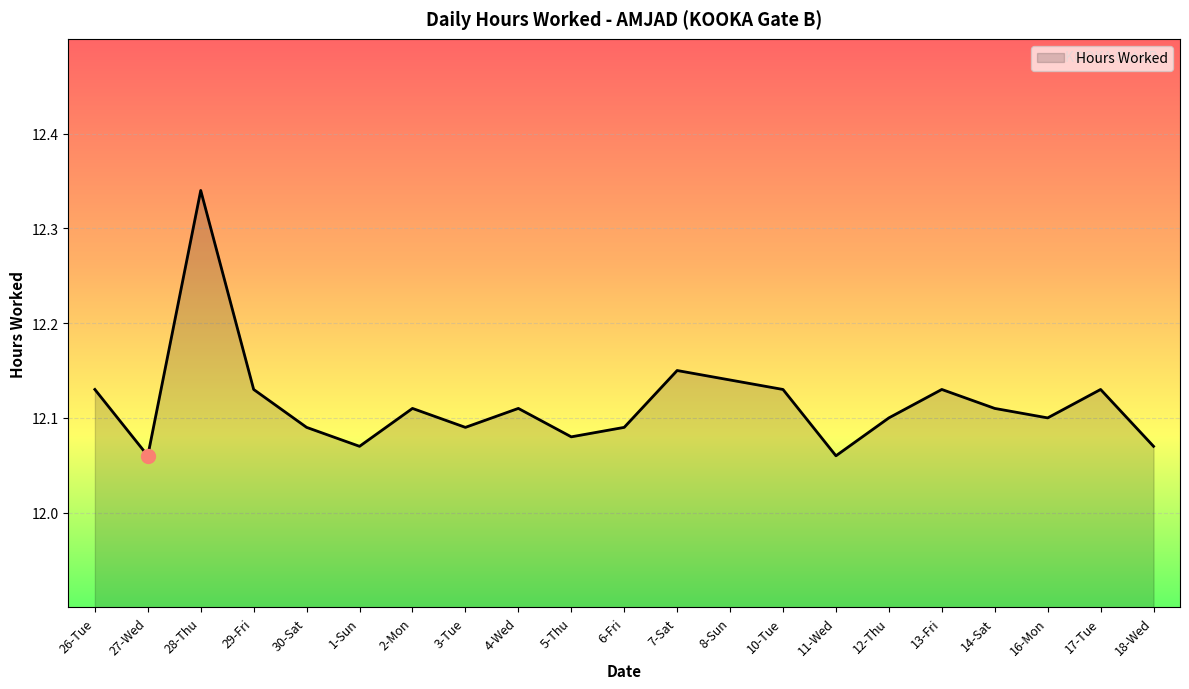

Approximately how many times larger is the value at 1-Sun compared to 30-Sat?

1.0